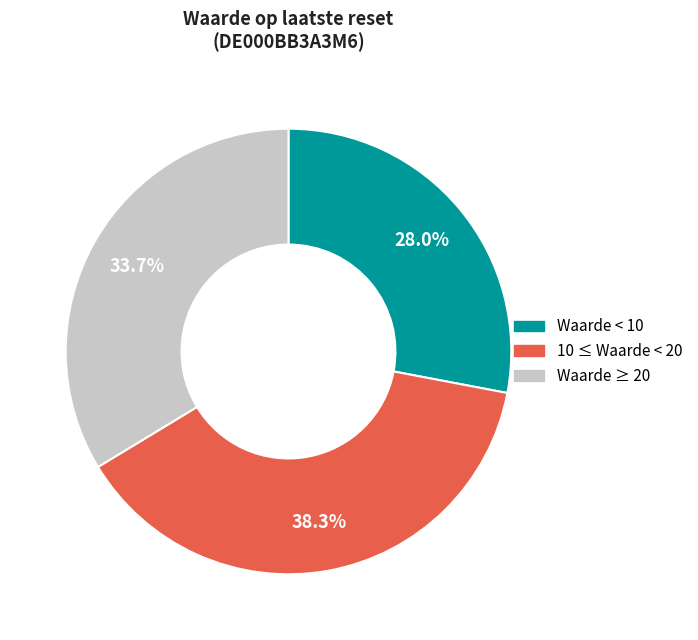

Is there a majority slice in this chart?

No